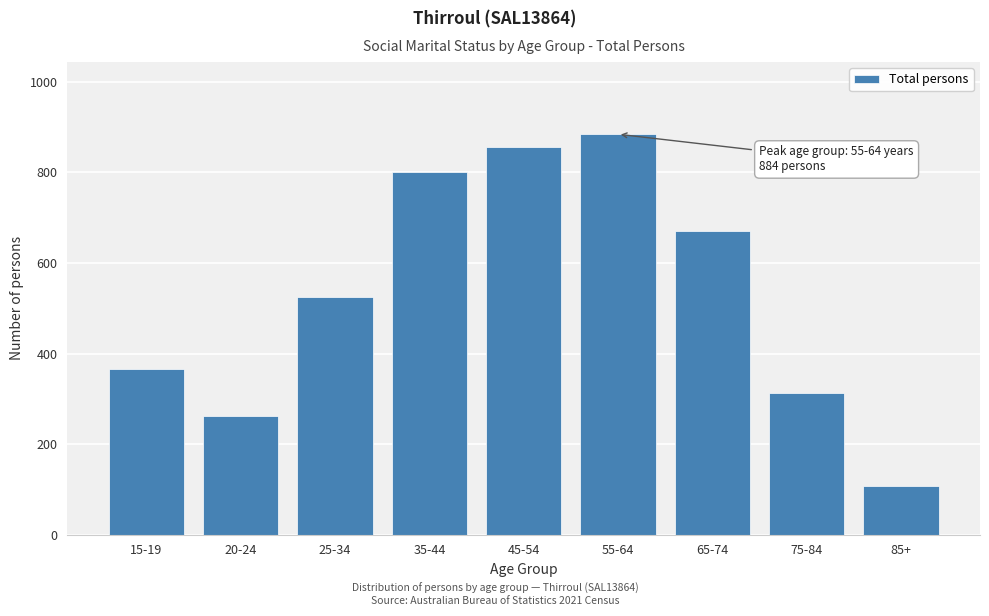

Reading right to left, extract all data points from this chart.

107	313	670	884	856	800	525	261	365